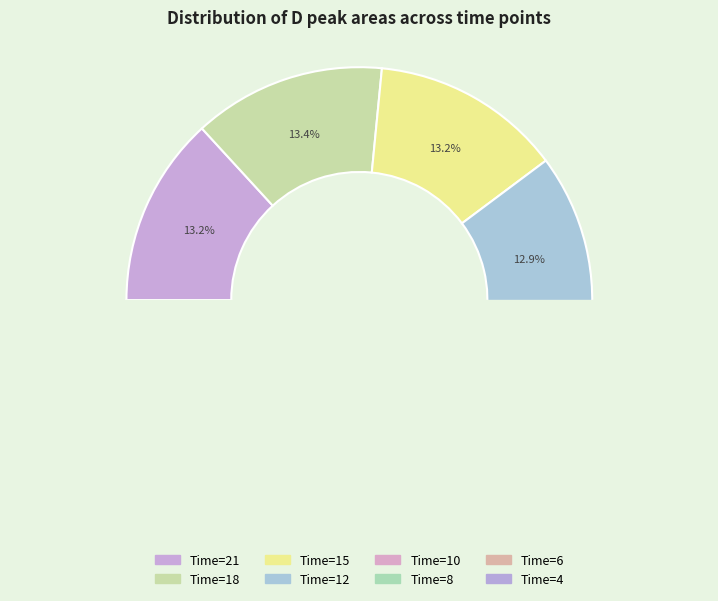

What percentage is the 10 slice, to the nearest percent?

13%